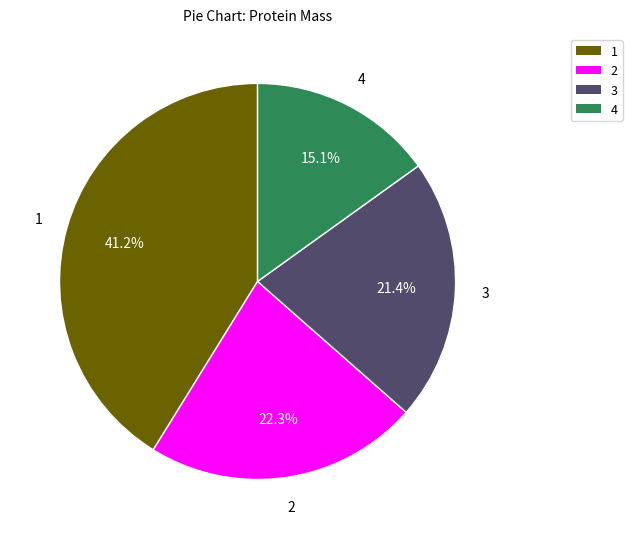

Is there a majority slice in this chart?

No